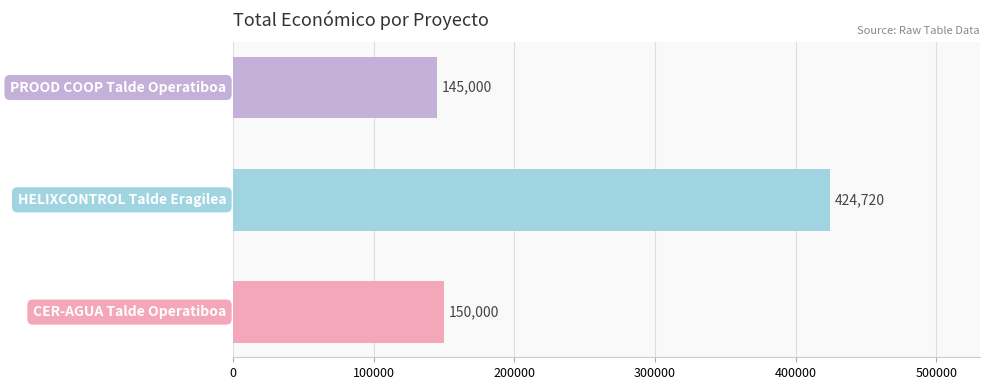

What is the difference between the maximum and minimum values?

279720